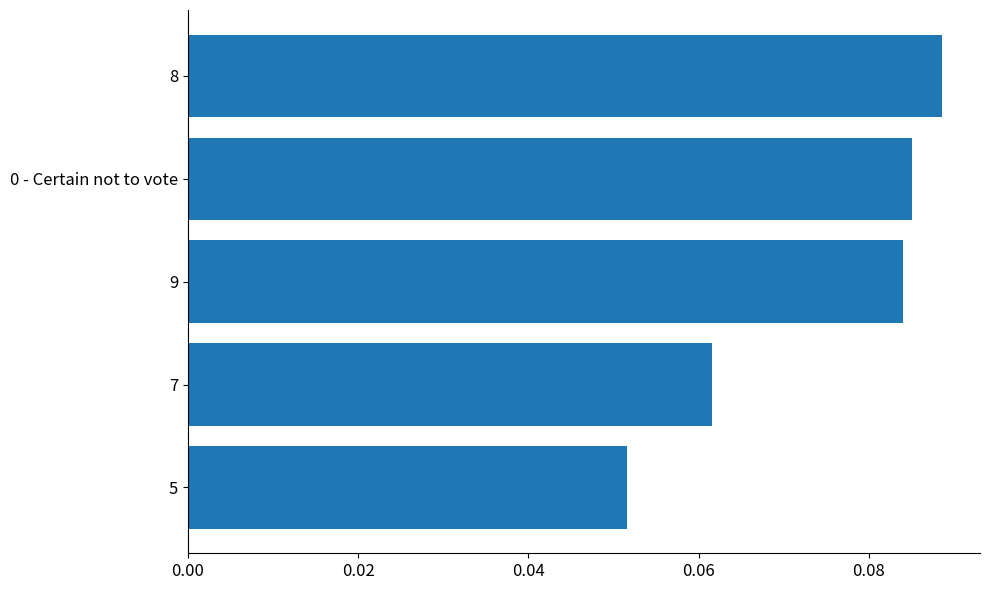

Count the values in the range 0 to 1.

5